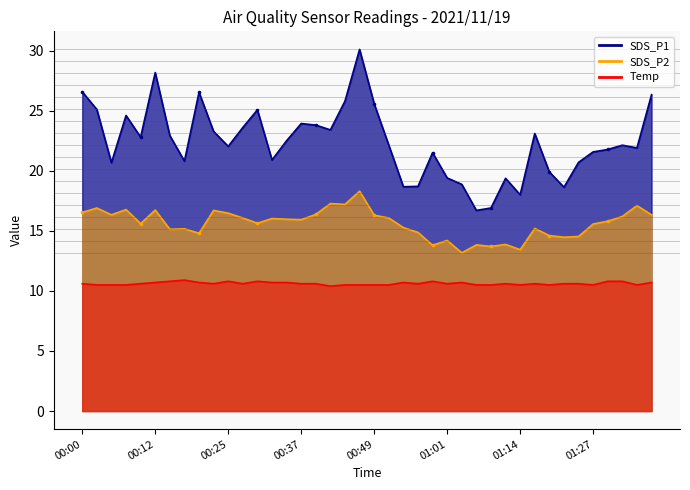

Is the value of SDS_P2 at 01:06 greater than the value of Temp at 01:34?

Yes